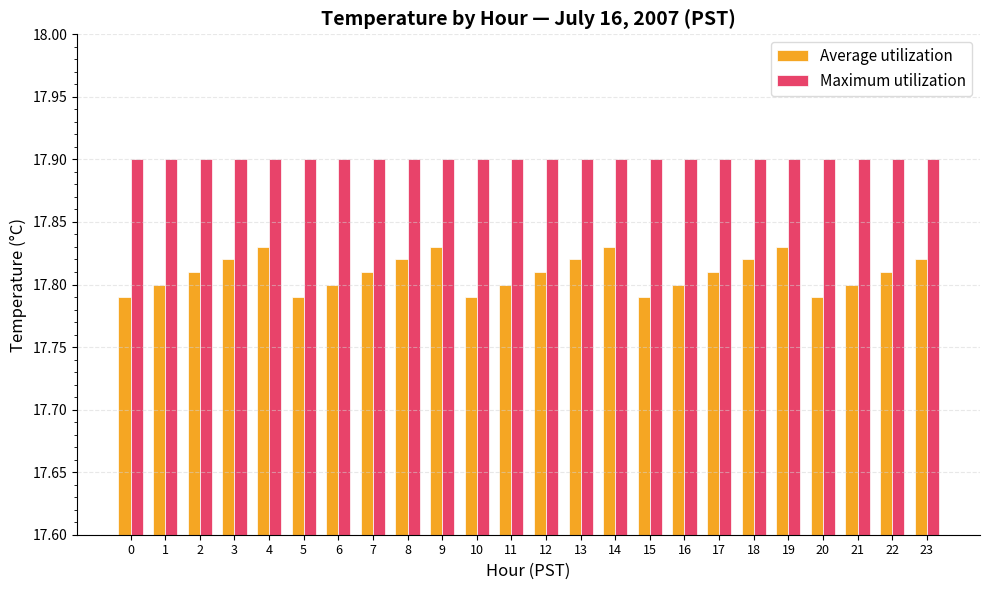

What is the average value of the Maximum utilization series?

17.9